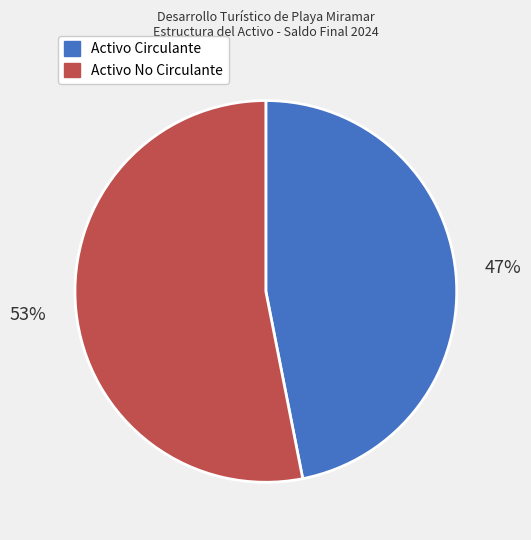

How many segments does this pie chart have?

2